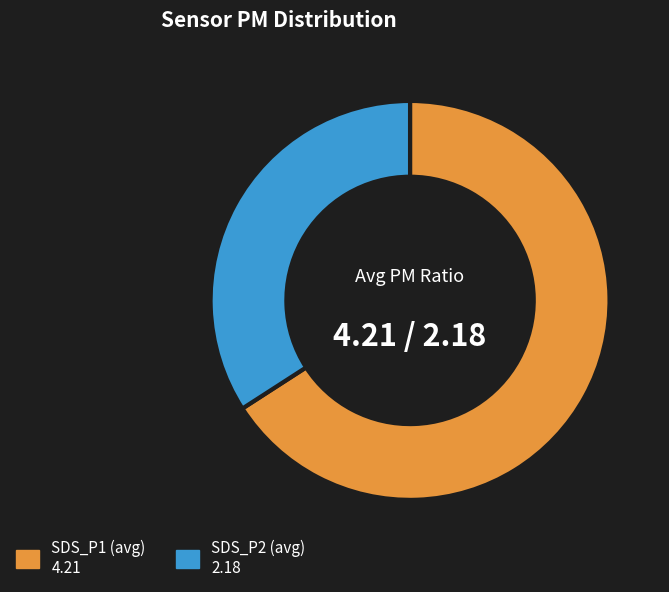

Does any single category account for the majority?

Yes